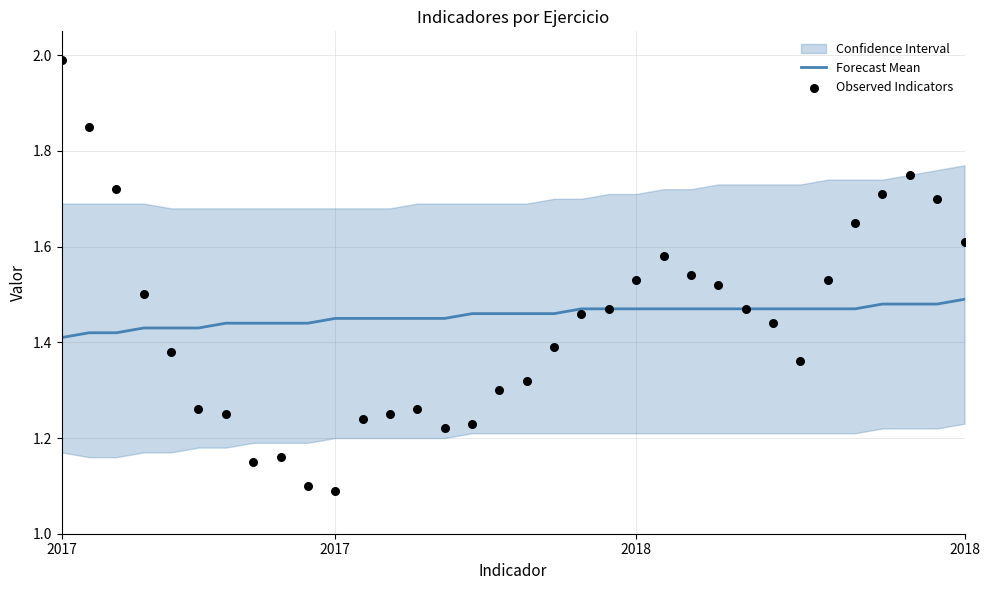

Is the value of Observed Indicators at 2017 greater than the value of Forecast Mean at 25?

Yes